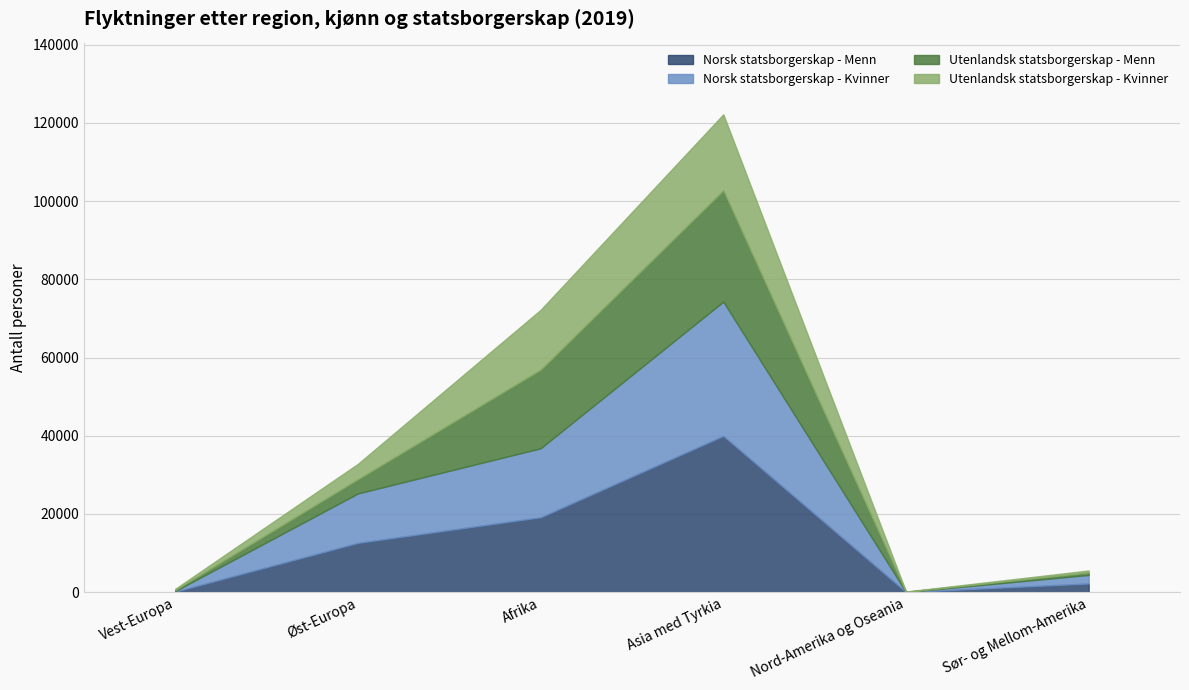

What is the total value across all series at Asia med Tyrkia?

122189